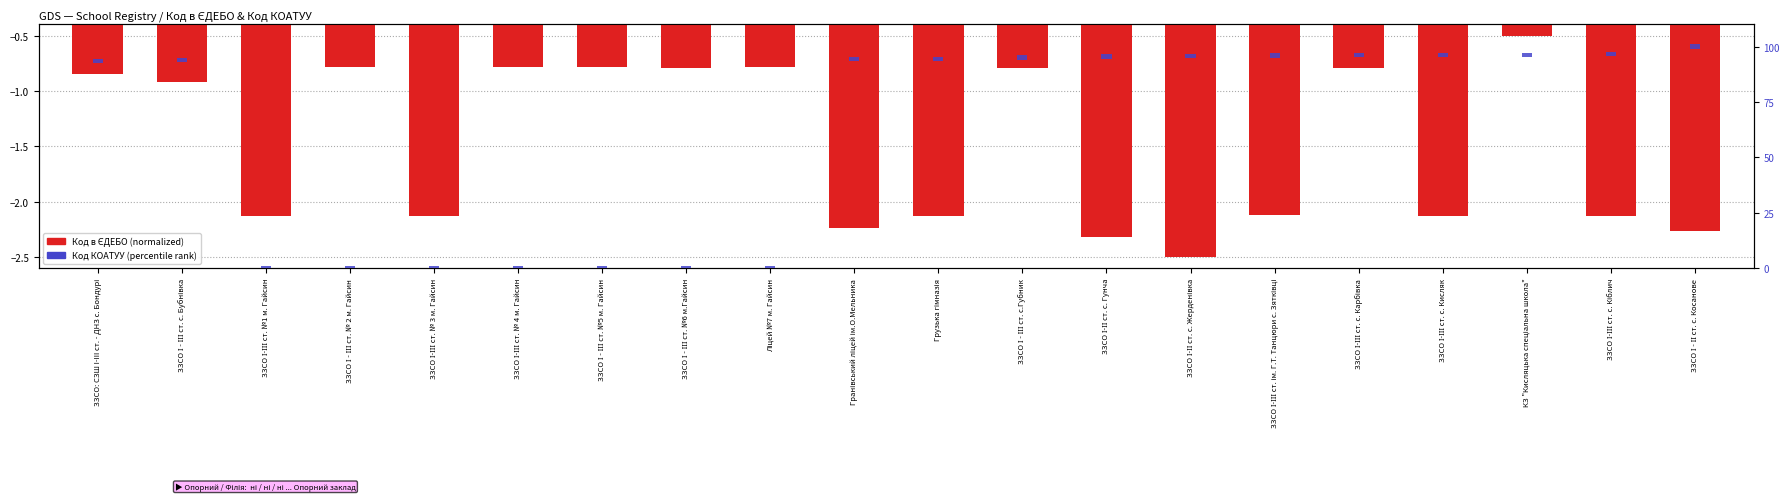

The value of Код КОАТУУ at Ліцей №7 м. Гайсин is 0.8. True or false?

False